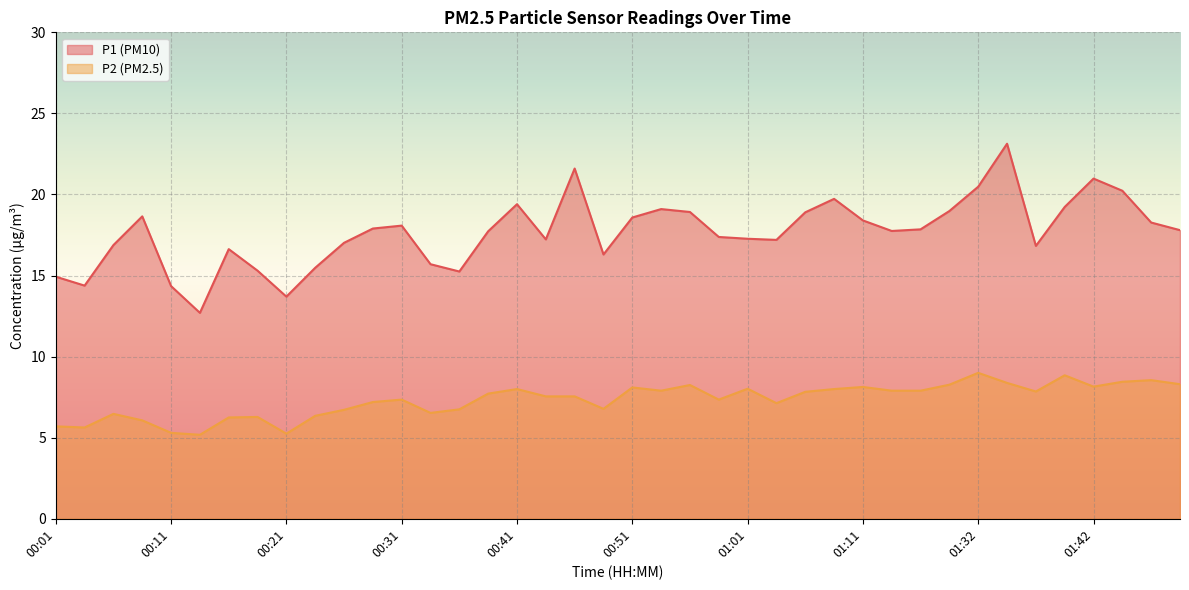

What is the total value across all series at 01:37?

24.7